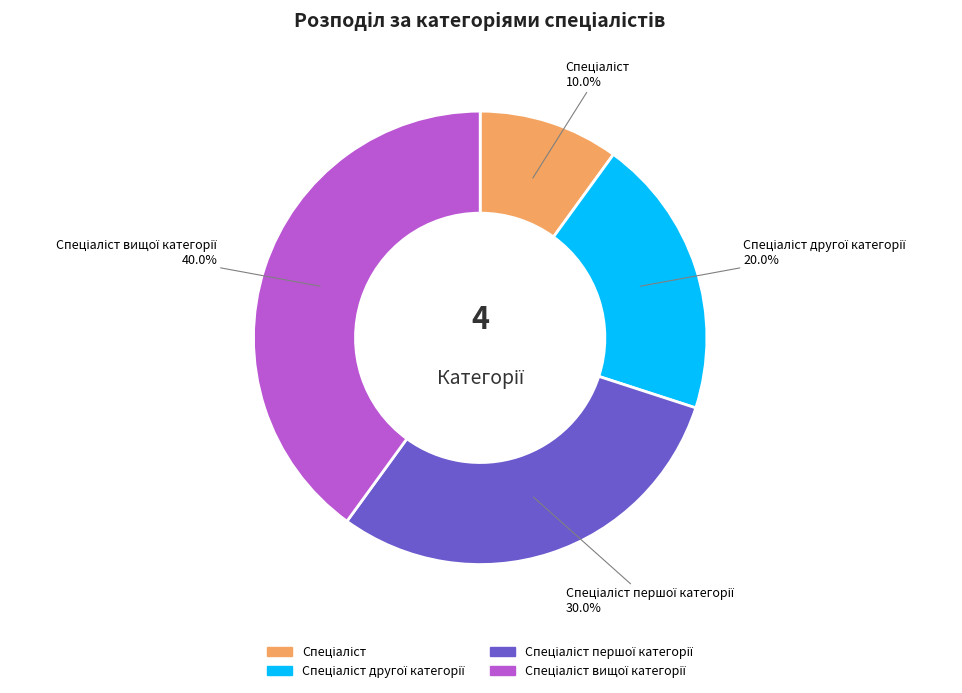

To the nearest percent, what is the difference between the largest and smallest slice percentages?

30%